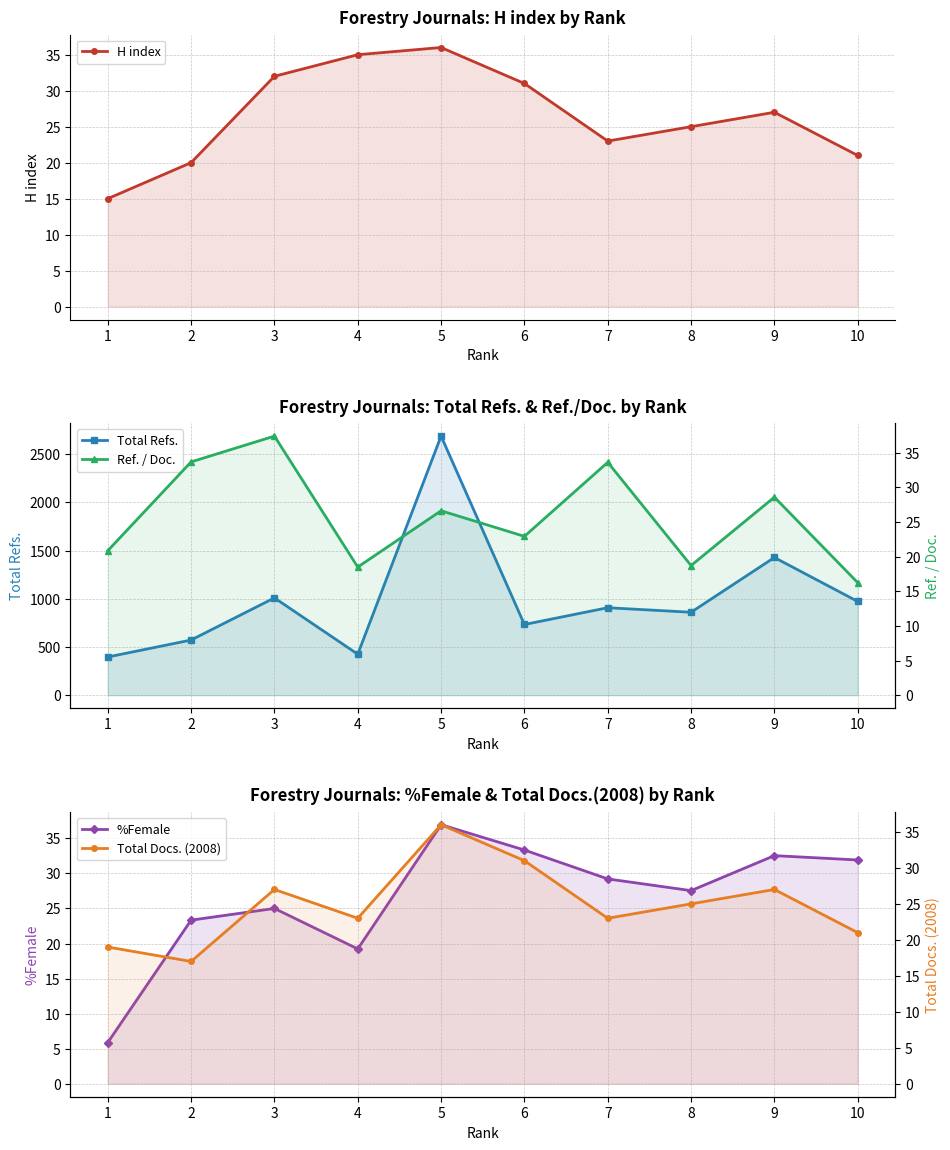

Which series ends up on top after the final intersection of %Female and Ref. / Doc.?

%Female